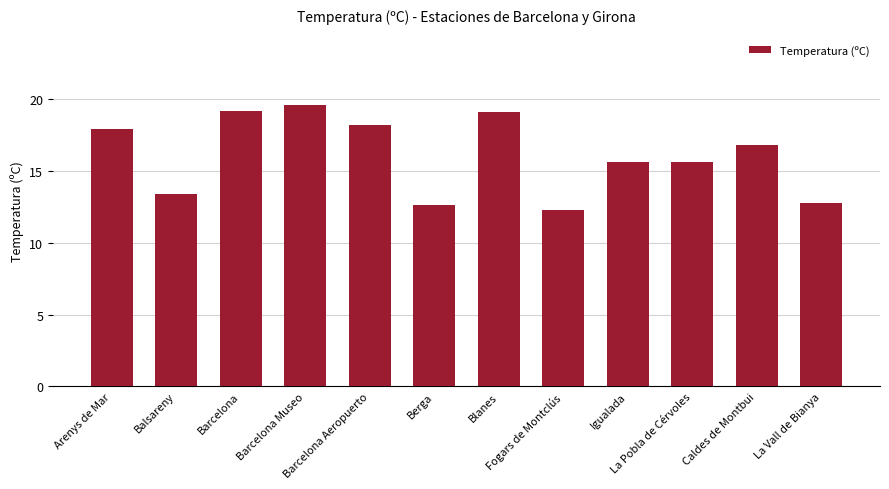

What is the value of the 7th bar from the left?

19.1